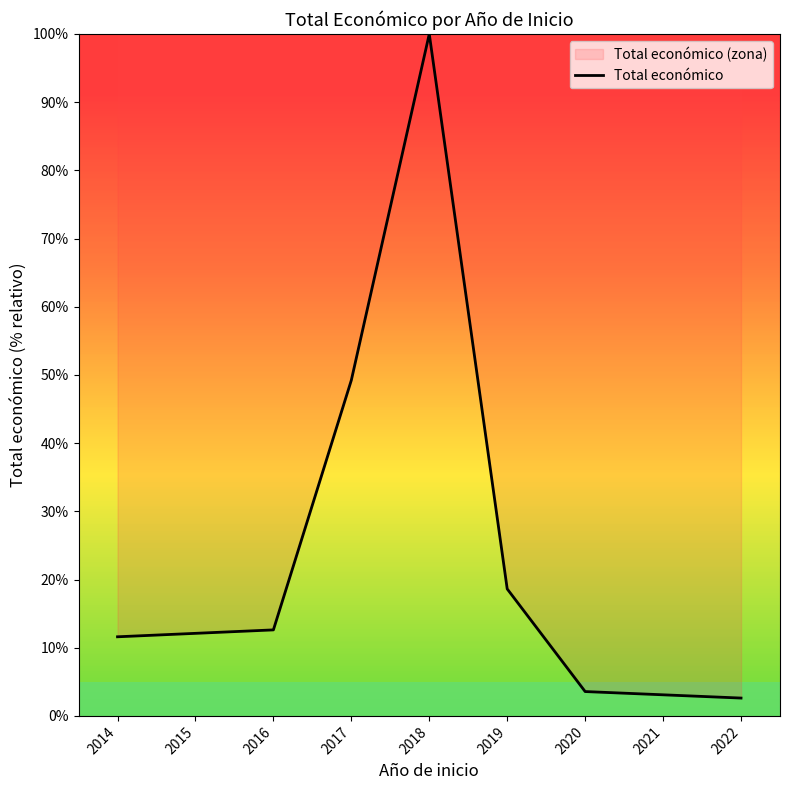

Reading left to right, list all the values displayed in this chart.

11.6	12.6	49.2	100.0	18.6	3.6	2.6